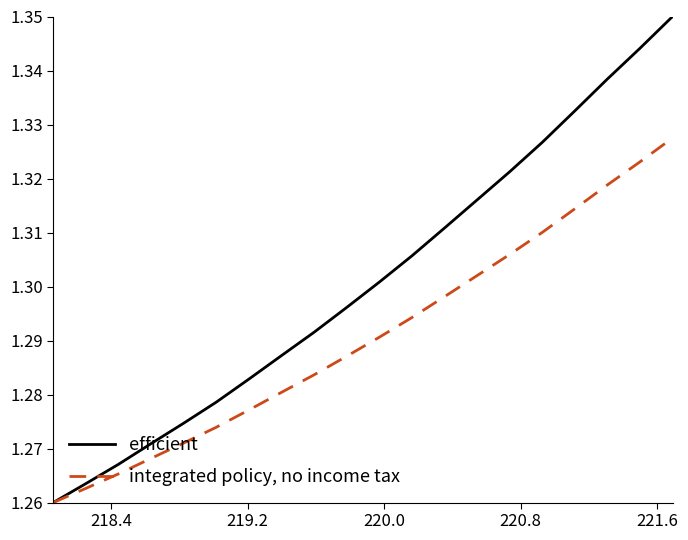

Which series has the largest total across all categories?

efficient